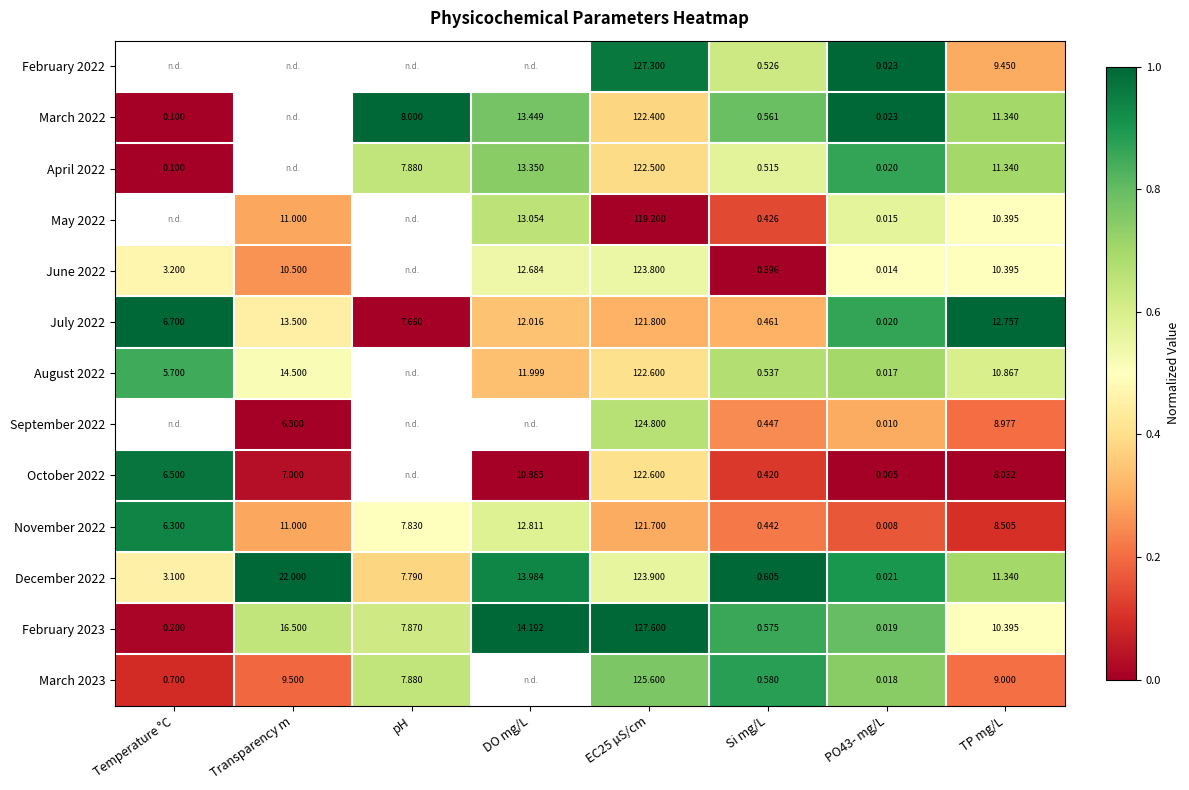

Which category has the highest value in the December 2022 series?

Transparency m